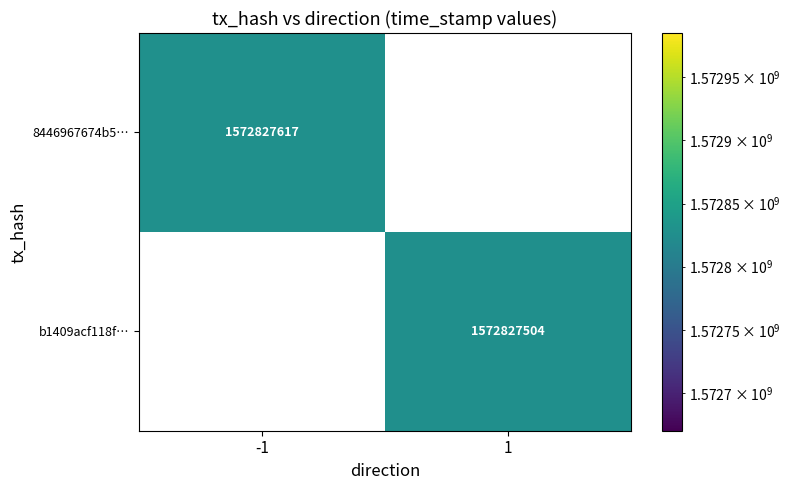

Rank the series by their maximum value, from highest to lowest.

8446967674b51cd1e6f23f1c7294e058feaa346, b1409acf118f0640f16754686e022bbfd049c43